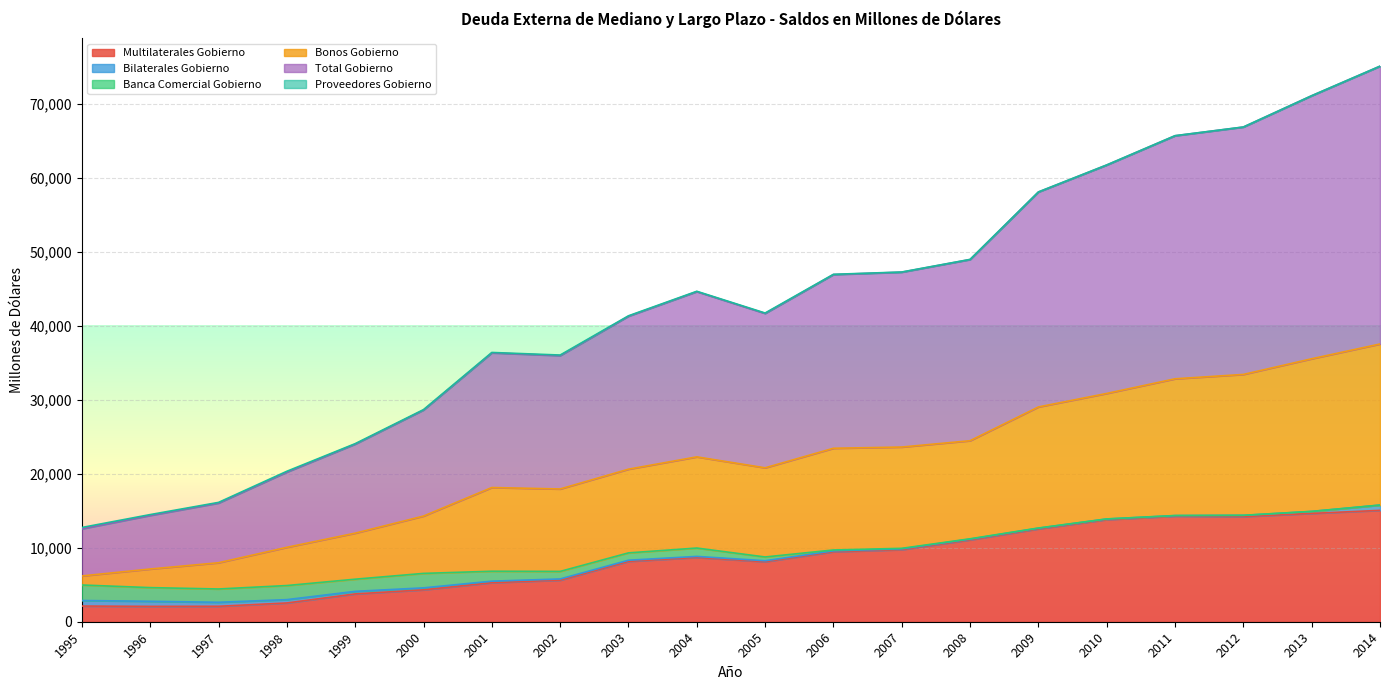

The value of Multilaterales Gobierno at 1998 is 2534.2. True or false?

True